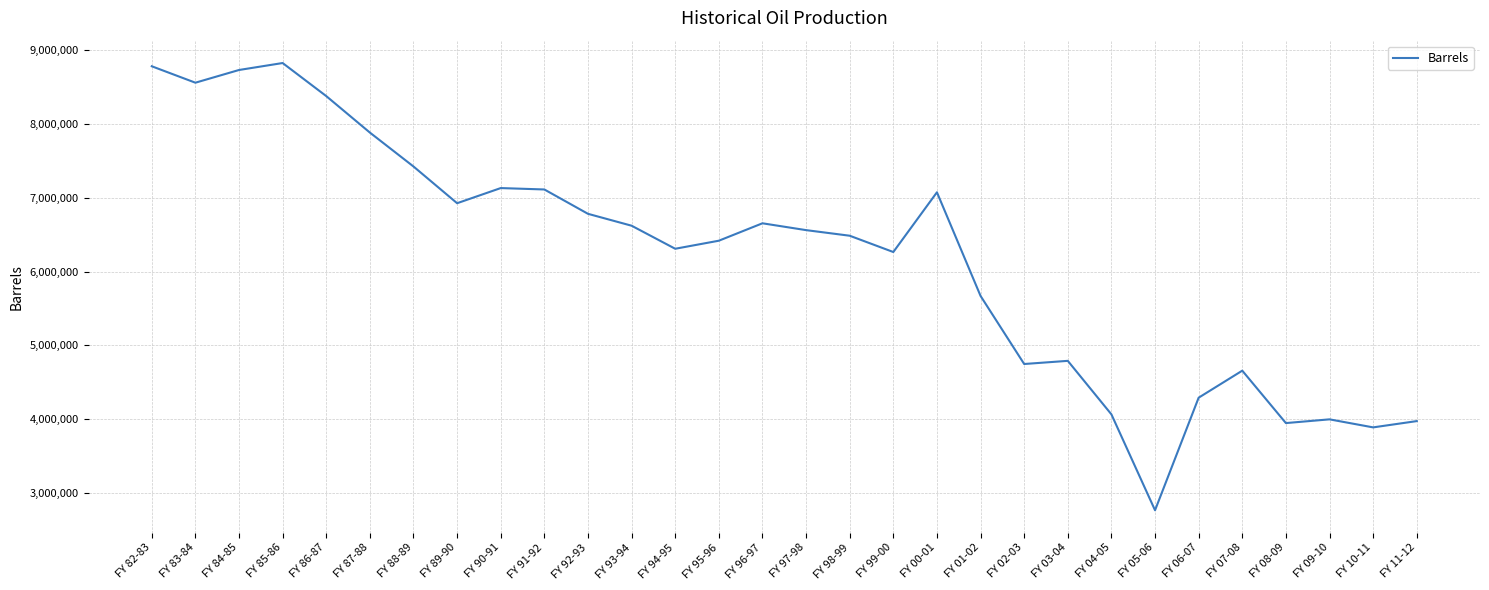

What is the difference between the values at FY 82-83 and FY 01-02?

3110906.5